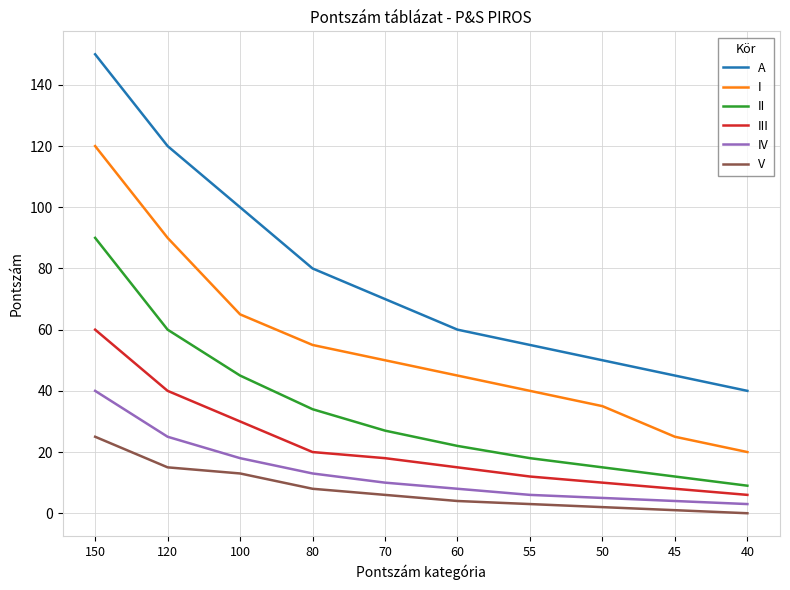

True or false: V and A cross at least once.

False